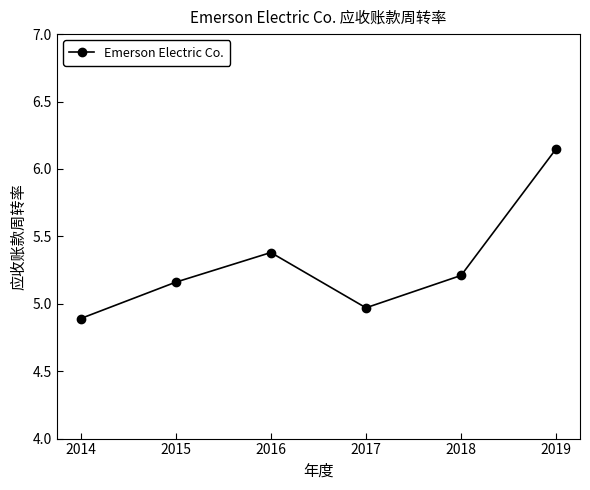

What is the difference between the maximum and second lowest values?

1.2